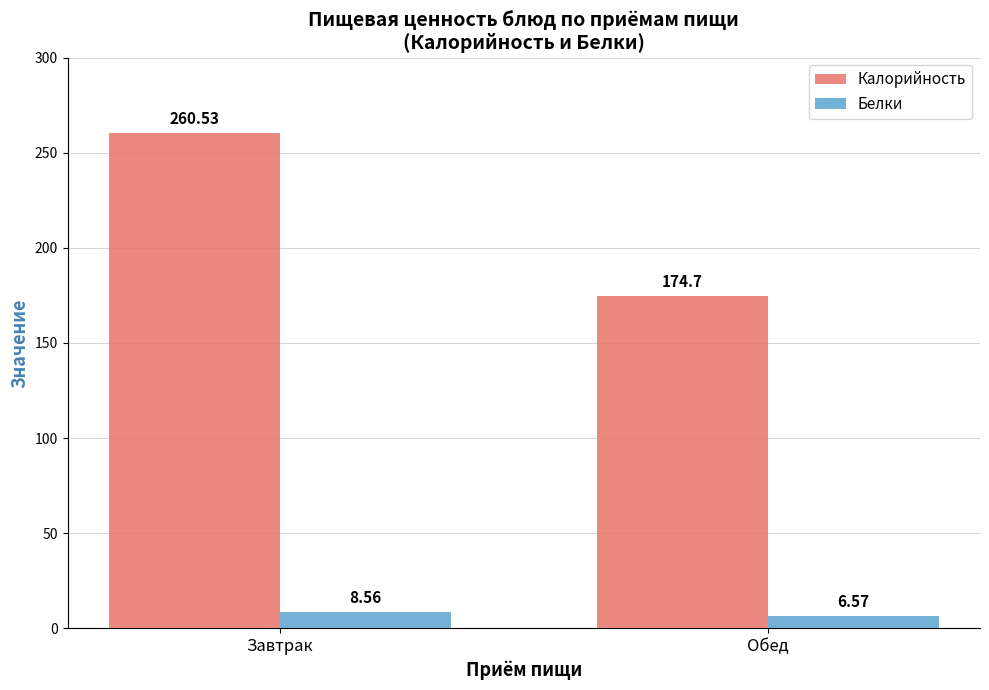

What is the difference between the Белки values at Завтрак and Обед?

2.0